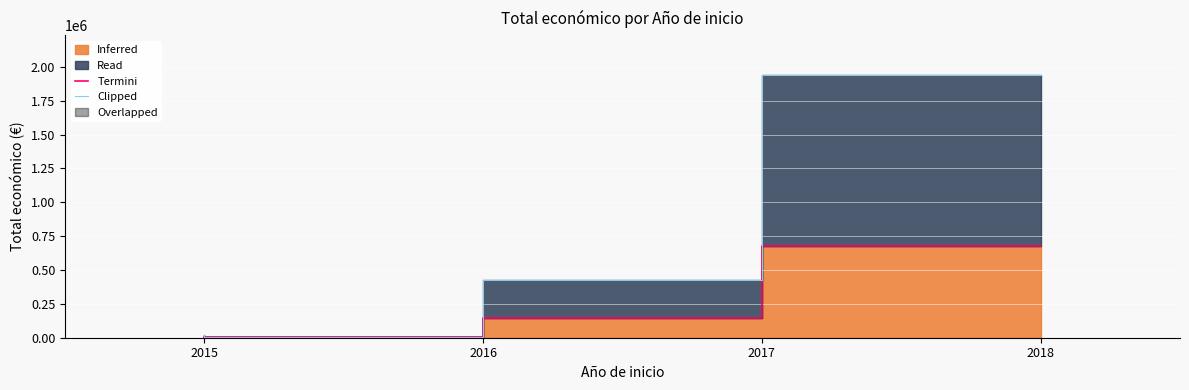

The Clipped series shows 2915533.5 at 2018. True or false?

False